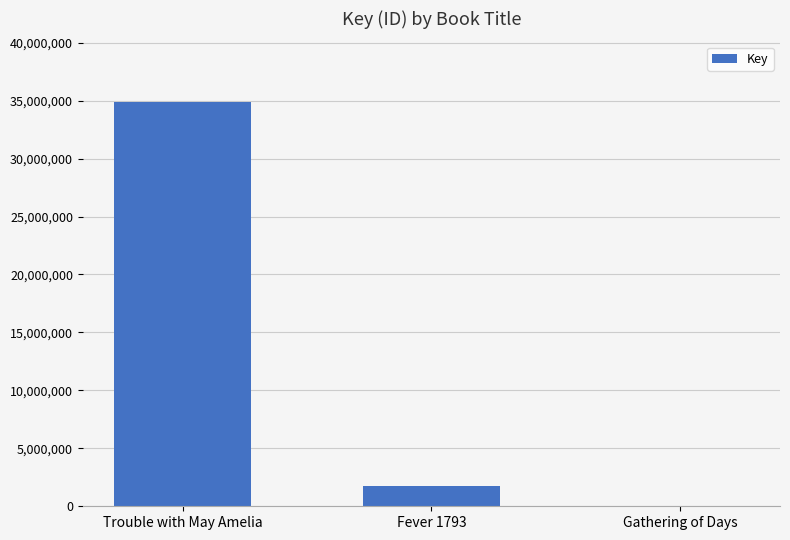

What is the sum of all values?

36679295